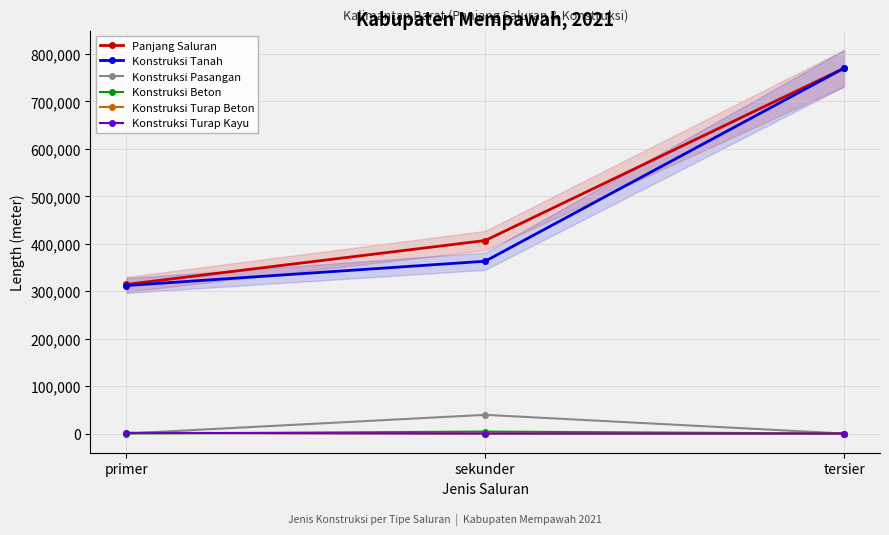

Where is Konstruksi Pasangan nearest to the value 19719?

primer